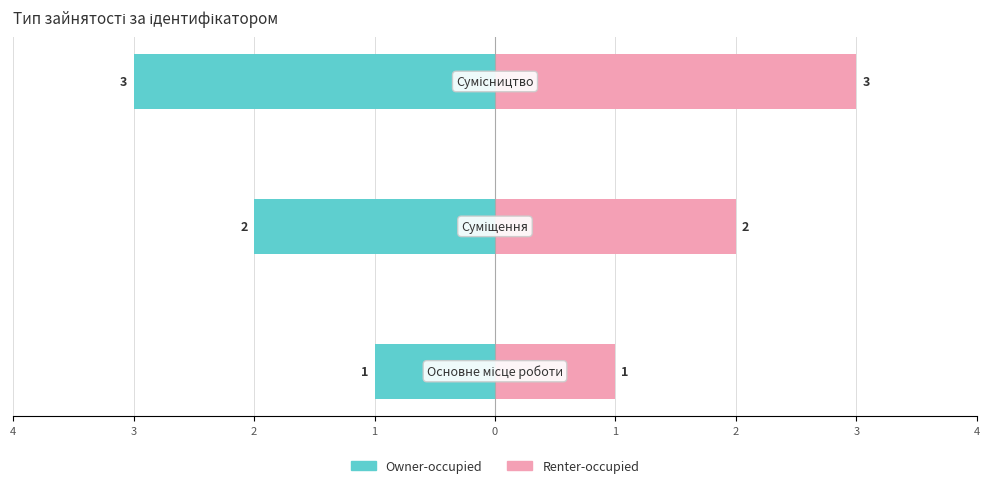

What is the sum of the Owner-occupied values at 2 and 3?

-5